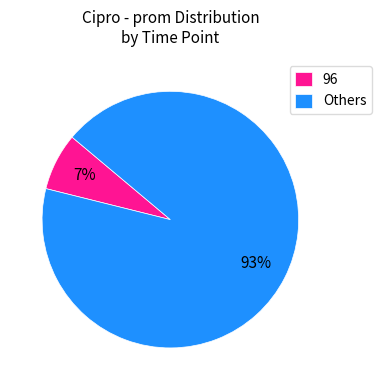

Which has a higher value, Others or 96?

Others